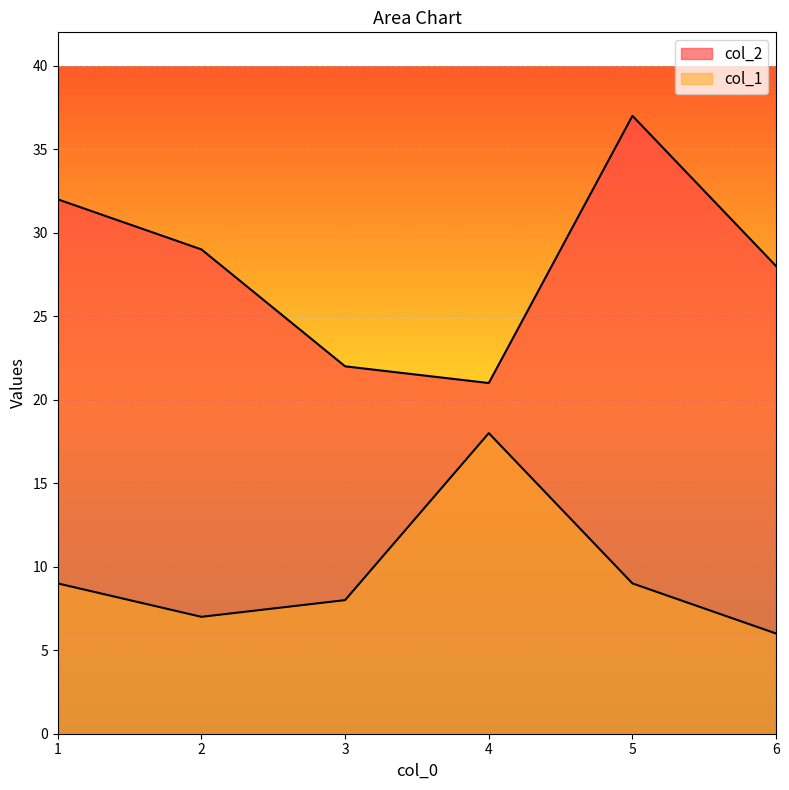

Reading left to right, list all the values displayed in this chart.

col_2: 32	29	22	21	37	28
col_1: 9	7	8	18	9	6